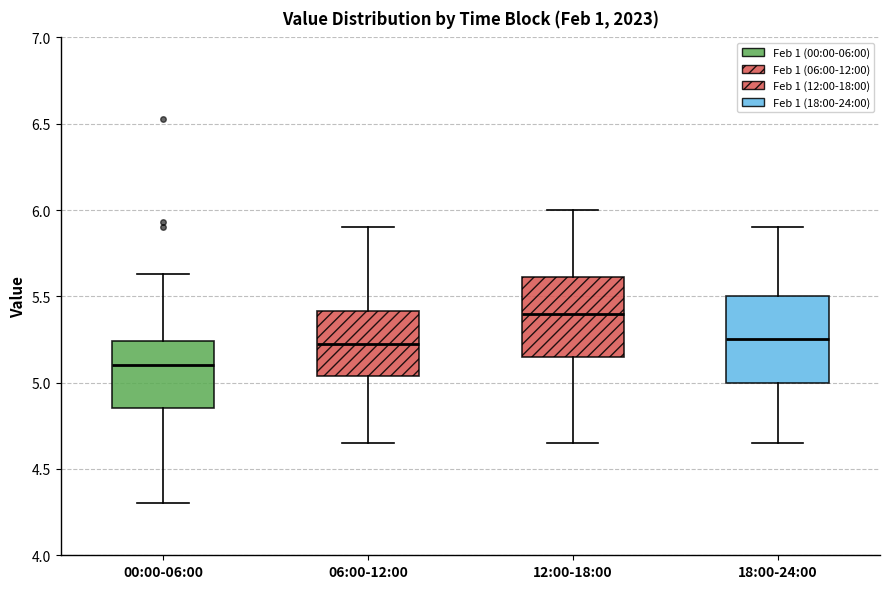

Reading left to right, transcribe this box plot: for each box, give where its median line is, the range the box spans, and where its two whiskers end, as read against the y-axis. The values are not printed on the chart, so give them approximately, as read against the axis.

00:00-06:00: median 5.10, box 4.85 to 5.25, whiskers 4.30 to 5.65
06:00-12:00: median 5.25, box 5.05 to 5.40, whiskers 4.65 to 5.90
12:00-18:00: median 5.40, box 5.15 to 5.60, whiskers 4.65 to 6.00
18:00-24:00: median 5.25, box 5.00 to 5.50, whiskers 4.65 to 5.90